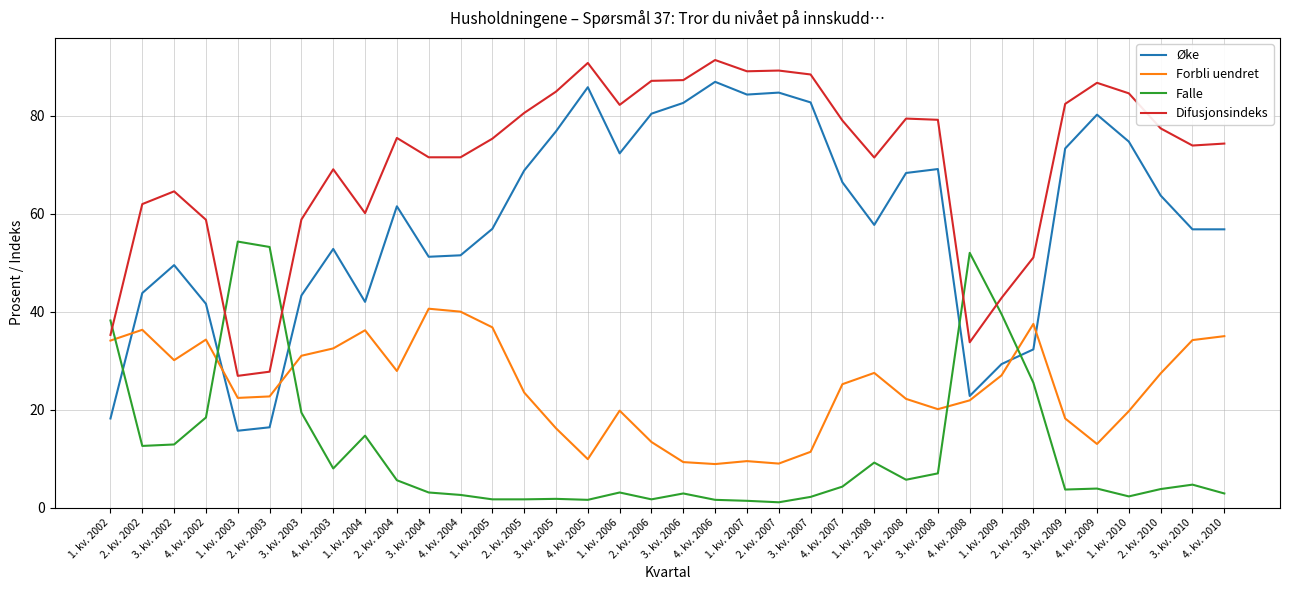

True or false: Øke has a value of 65.9 at 3. kv. 2002.

False